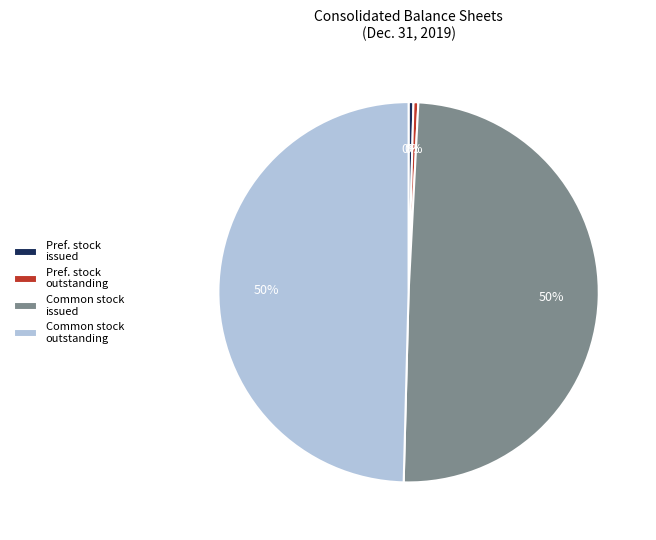

To the nearest percent, what is the average slice percentage?

25%